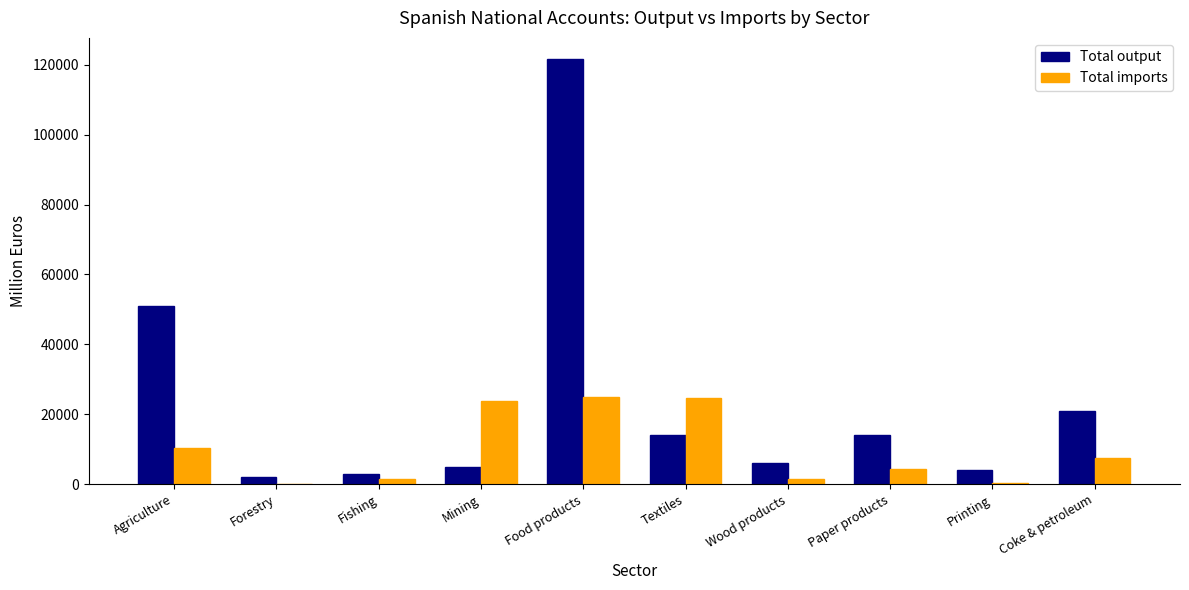

Which series changed the most between Textiles and Paper products?

Total imports